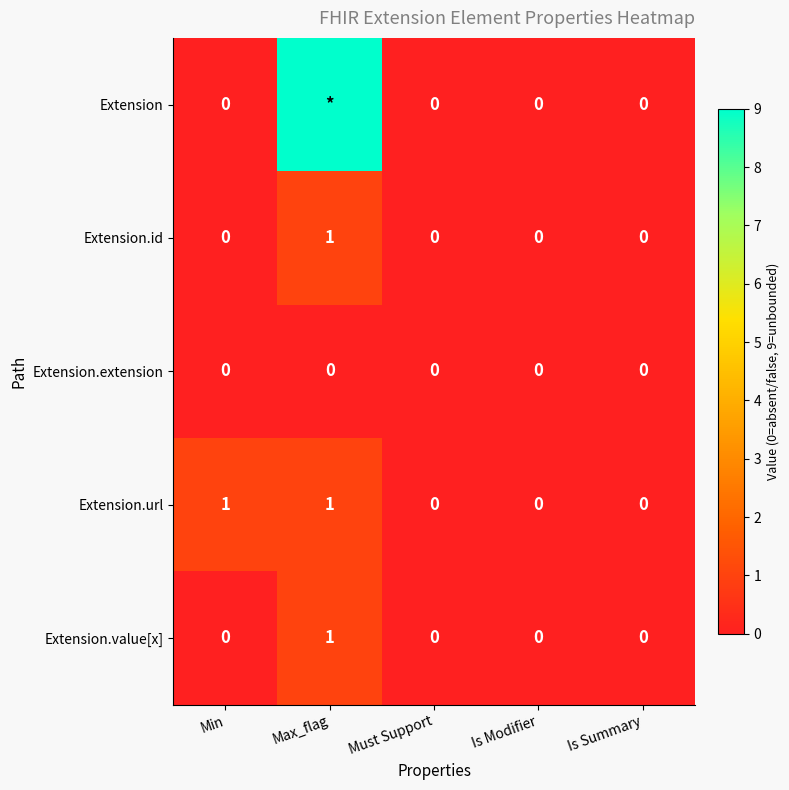

The Extension.value[x] series shows -1 at Is Modifier. True or false?

False